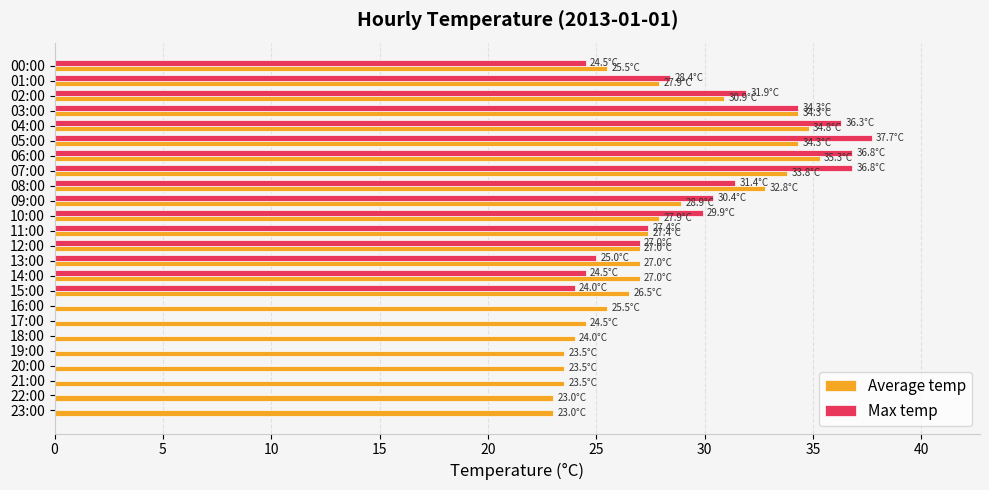

Is it true that Max temp equals 37.7 at 05:00?

True